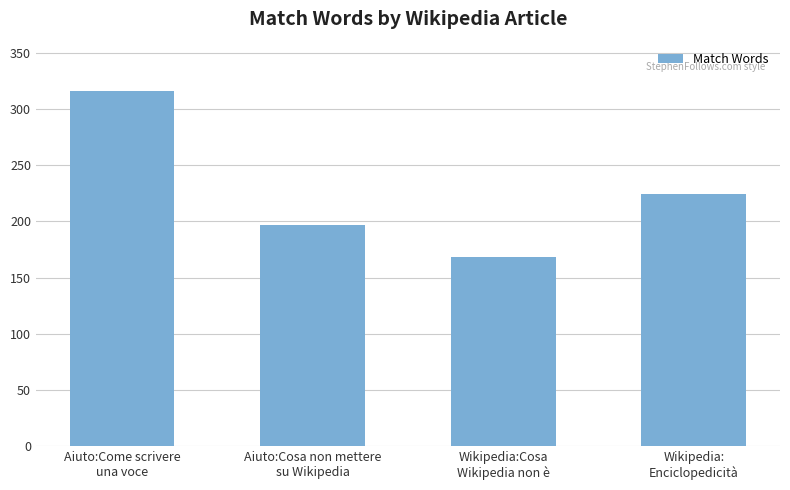

Reading right to left, transcribe all the data shown in this chart.

Wikipedia:
Enciclopedicità=224	Wikipedia:Cosa
Wikipedia non è=168	Aiuto:Cosa non mettere
su Wikipedia=197	Aiuto:Come scrivere
una voce=316